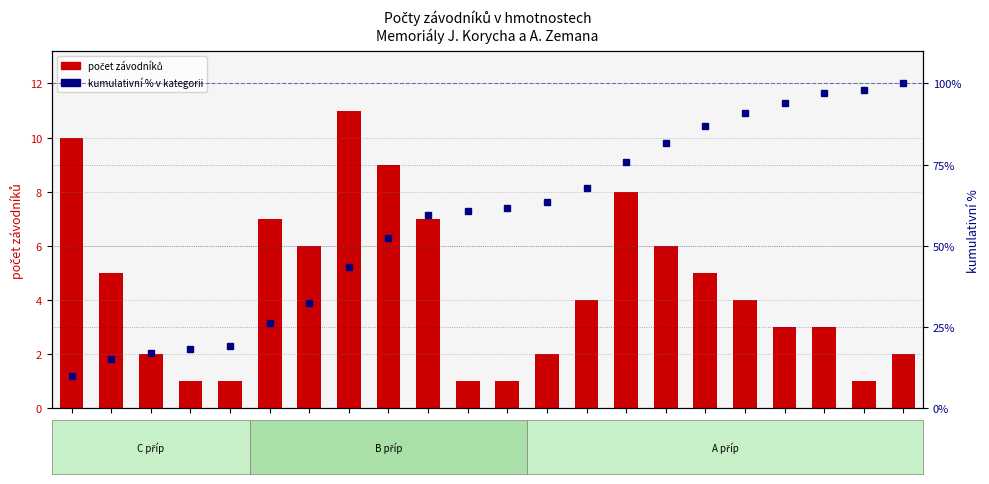

At which category is the sum across all series the highest?

63-A